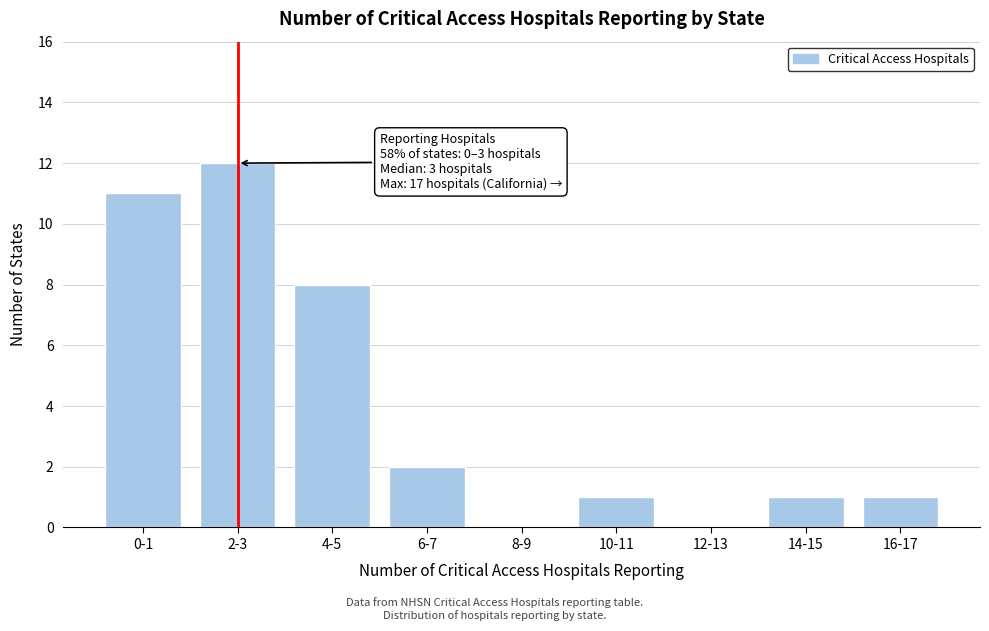

Reading left to right, list all the values displayed in this chart.

0-1=11	2-3=12	4-5=8	6-7=2	8-9=0	10-11=1	12-13=0	14-15=1	16-17=1